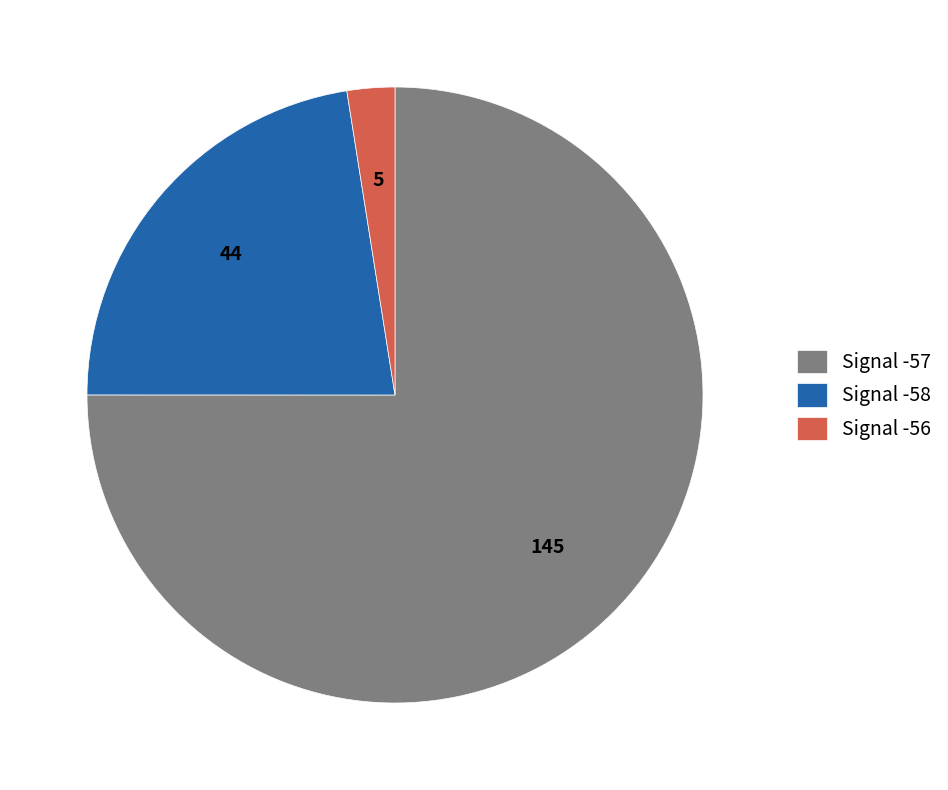

Do Signal -57 and Signal -58 together represent more than half of the pie?

Yes